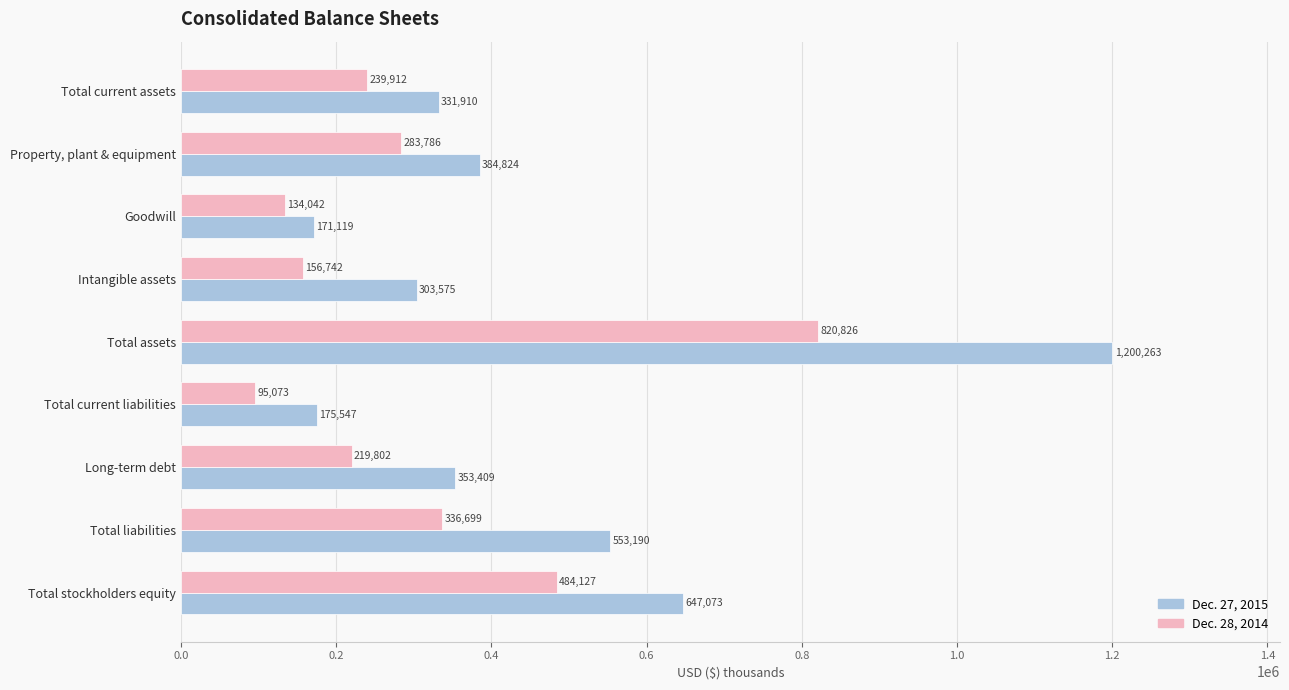

At which category is the sum across all series the highest?

Total assets